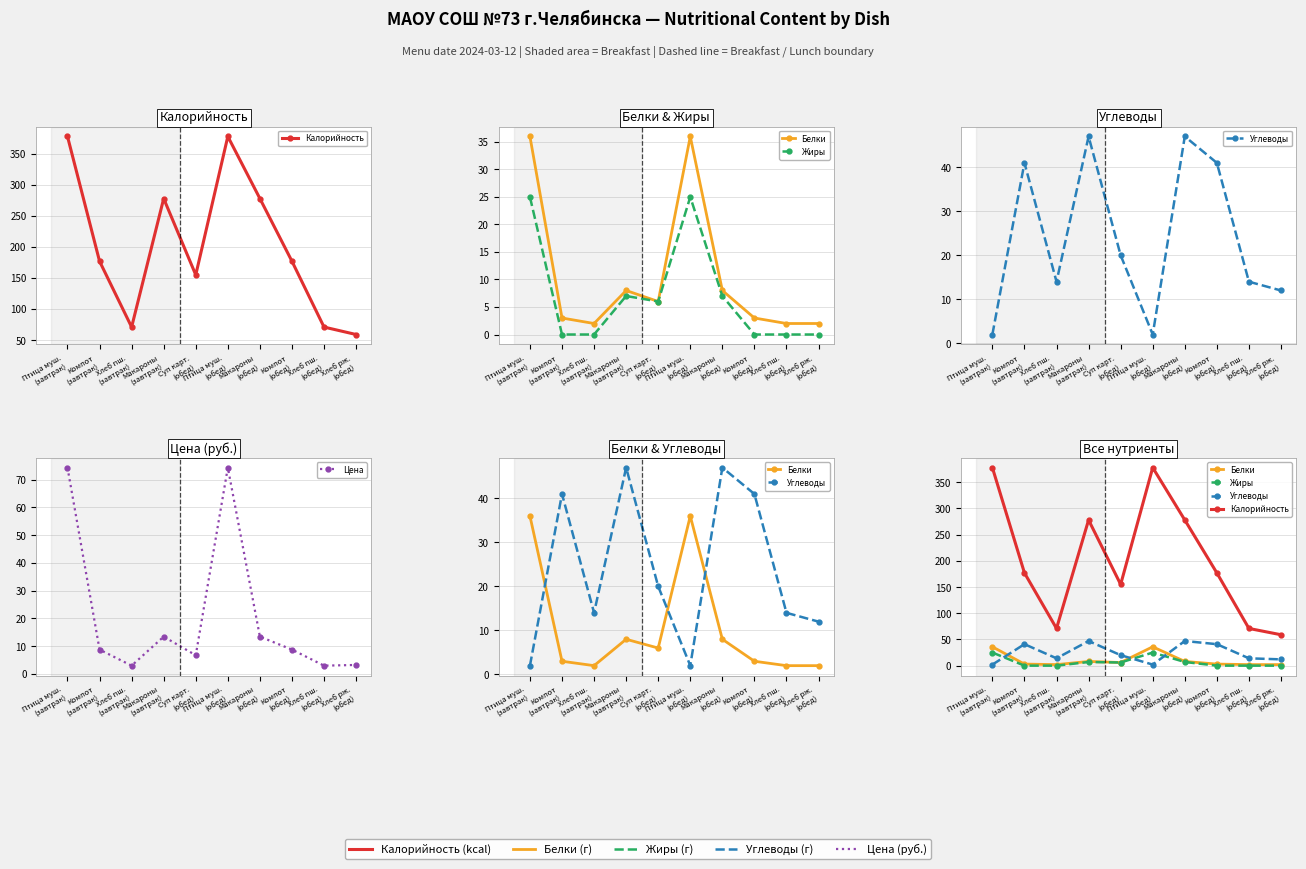

True or false: Углеводы and Жиры cross at least once.

True